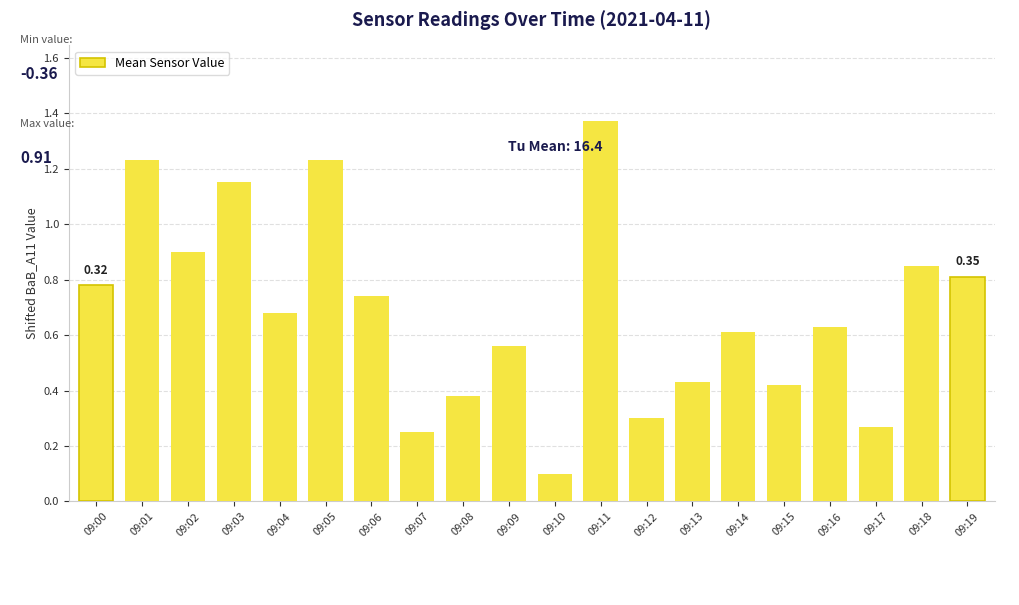

What is the sum of all values?

13.7